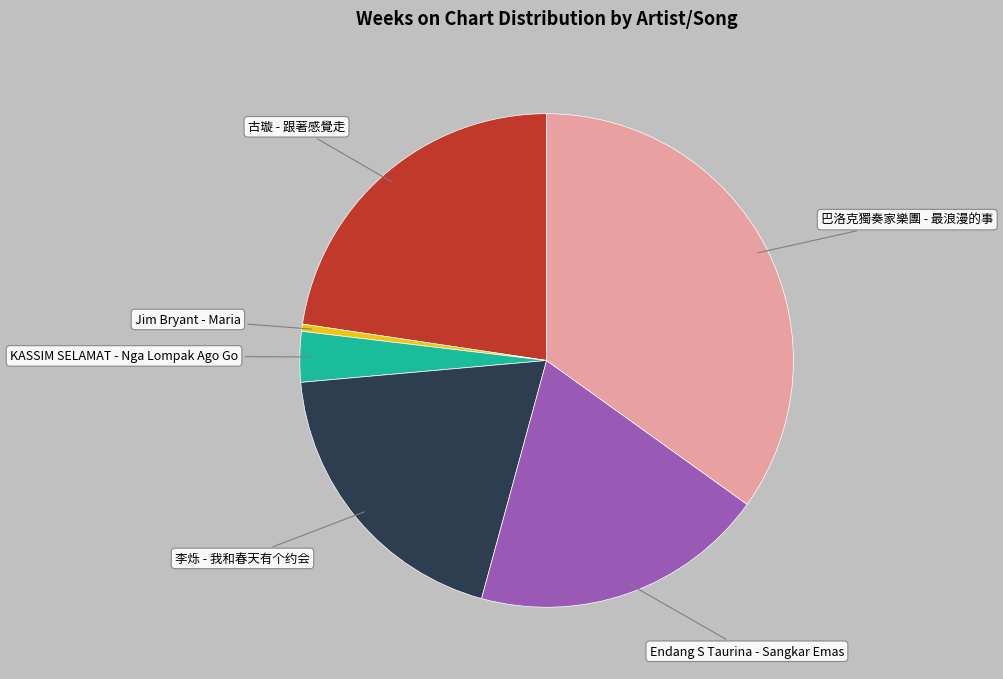

Is the sum of Endang S Taurina - Sangkar Emas and KASSIM SELAMAT - Nga Lompak Ago Go greater than half?

No